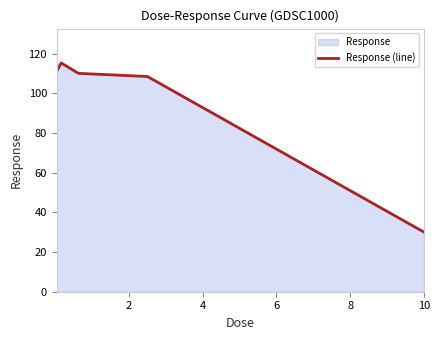

True or false: there are more than 1 points higher than both neighbors.

False